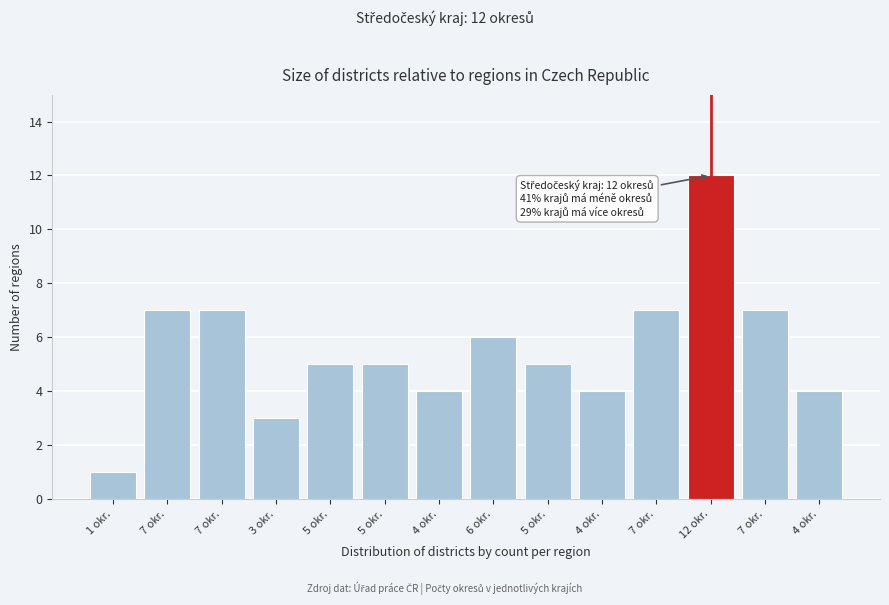

Are the bars horizontal?

No